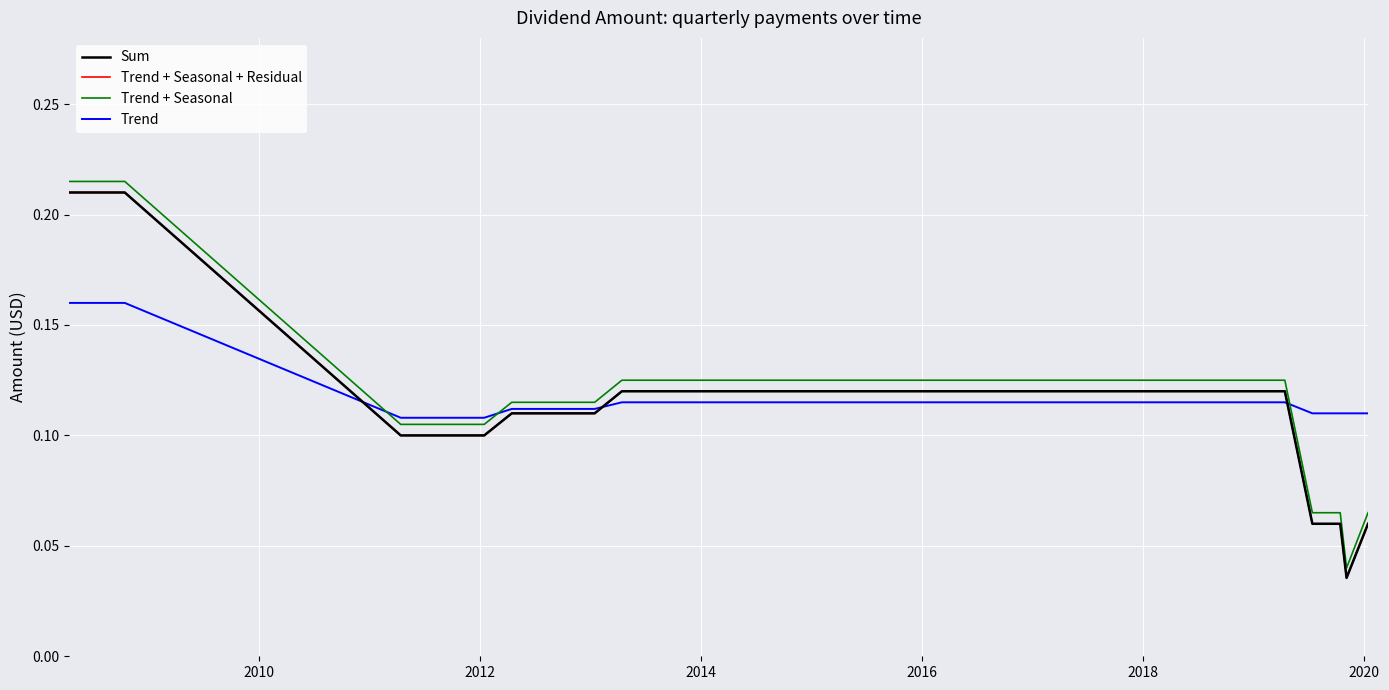

Reading right to left, list all the values displayed in this chart.

Sum: 0.1	0.0	0.1	0.1	0.1	0.1	0.1	0.1	0.1	0.1	0.1	0.1	0.1	0.1	0.1	0.1	0.1	0.1	0.1	0.1	0.1	0.1	0.1	0.1	0.1	0.1	0.1	0.1	0.1	0.1	0.1	0.1	0.1	0.1	0.1	0.1	0.1	0.2	0.2	0.2
Trend + Seasonal + Residual: 0.1	0.0	0.1	0.1	0.1	0.1	0.1	0.1	0.1	0.1	0.1	0.1	0.1	0.1	0.1	0.1	0.1	0.1	0.1	0.1	0.1	0.1	0.1	0.1	0.1	0.1	0.1	0.1	0.1	0.1	0.1	0.1	0.1	0.1	0.1	0.1	0.1	0.2	0.2	0.2
Trend + Seasonal: 0.1	0.0	0.1	0.1	0.1	0.1	0.1	0.1	0.1	0.1	0.1	0.1	0.1	0.1	0.1	0.1	0.1	0.1	0.1	0.1	0.1	0.1	0.1	0.1	0.1	0.1	0.1	0.1	0.1	0.1	0.1	0.1	0.1	0.1	0.1	0.1	0.1	0.2	0.2	0.2
Trend: 0.1	0.1	0.1	0.1	0.1	0.1	0.1	0.1	0.1	0.1	0.1	0.1	0.1	0.1	0.1	0.1	0.1	0.1	0.1	0.1	0.1	0.1	0.1	0.1	0.1	0.1	0.1	0.1	0.1	0.1	0.1	0.1	0.1	0.1	0.1	0.1	0.1	0.2	0.2	0.2